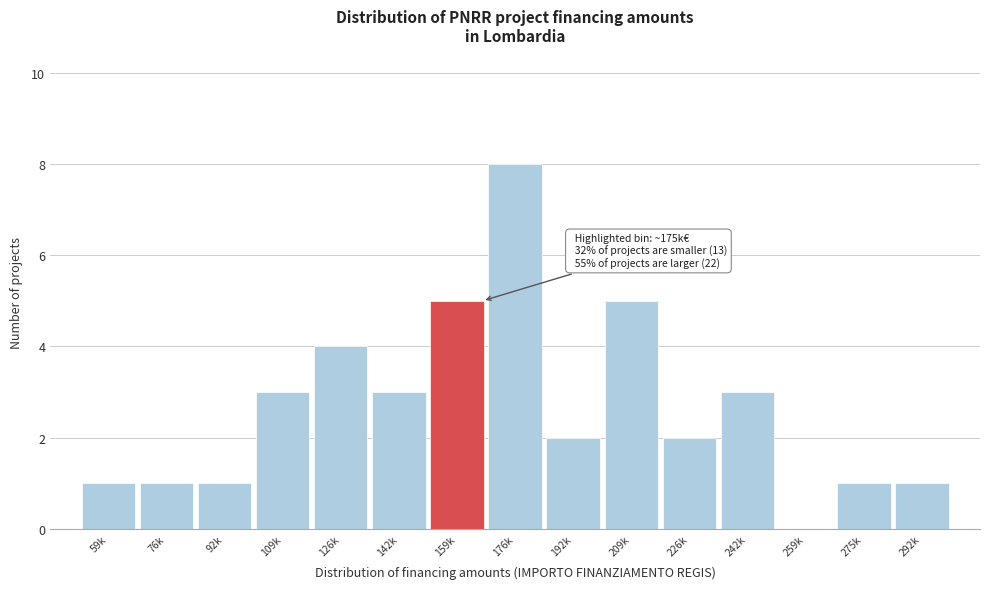

Reading right to left, transcribe all the data shown in this chart.

292k=1	275k=1	259k=0	242k=3	226k=2	209k=5	192k=2	176k=8	159k=5	142k=3	126k=4	109k=3	92k=1	76k=1	59k=1